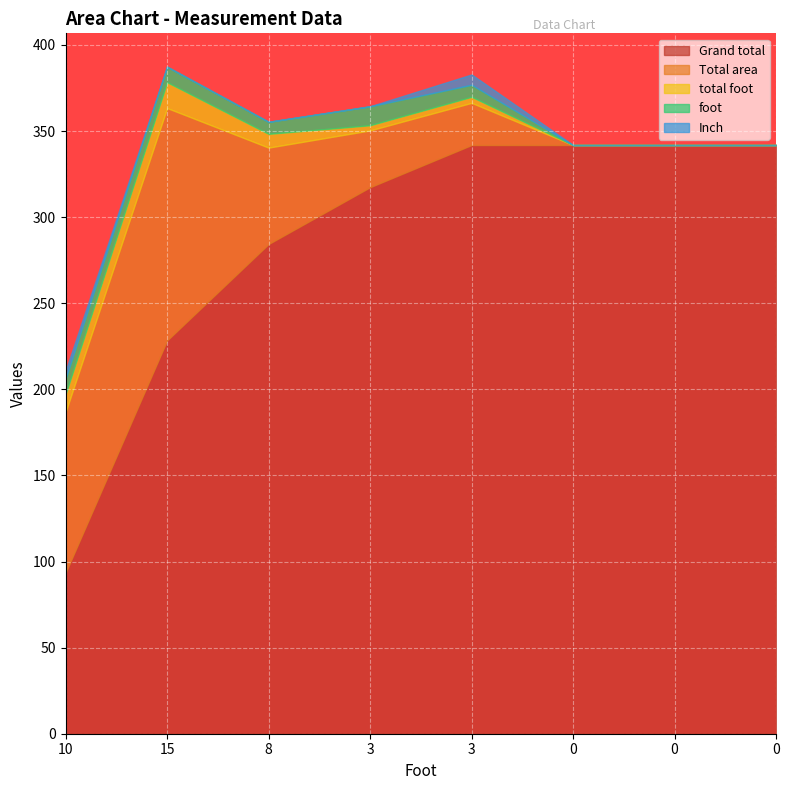

At which label does total foot reach its peak?

15